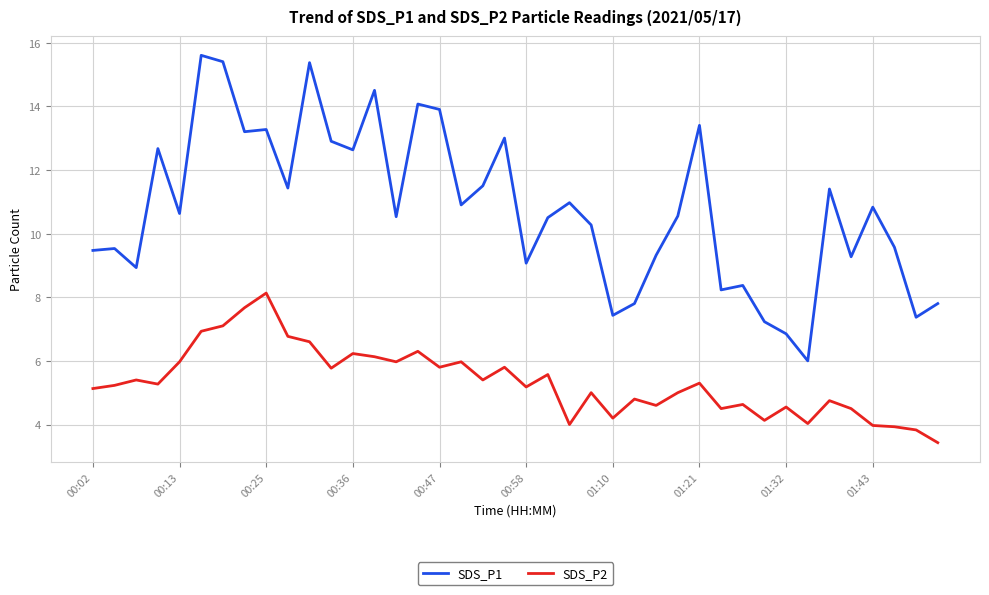

What is the minimum value shown in the chart?

3.4